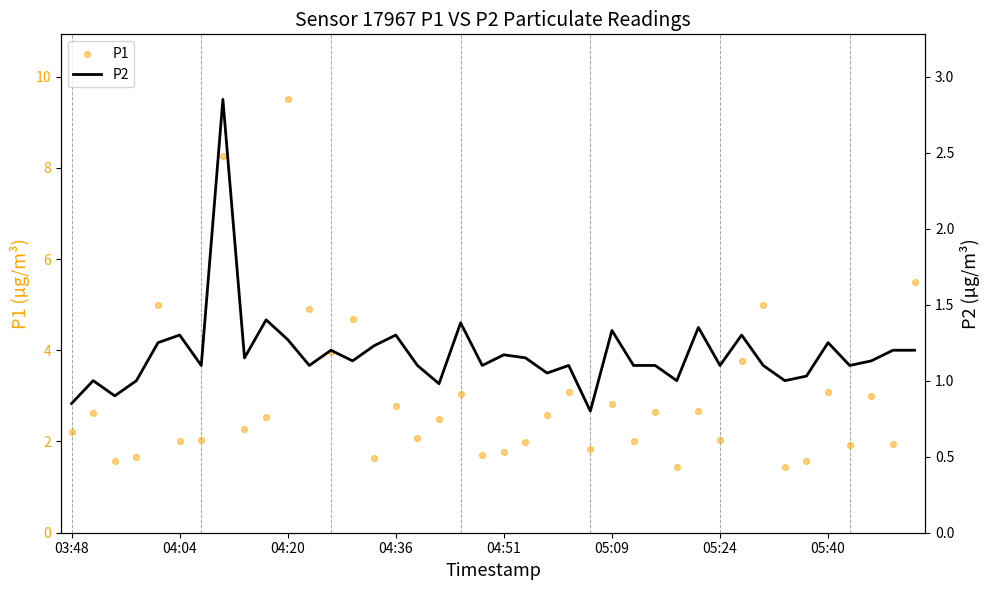

Is the value of P2 at 18 greater than the value of P1 at 13?

No